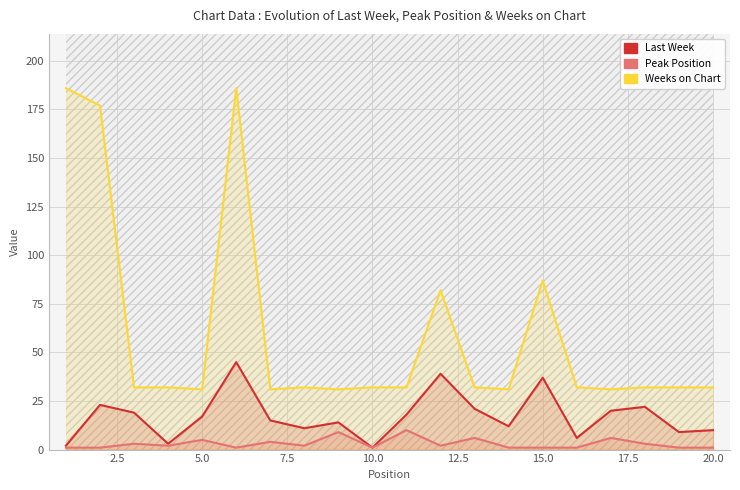

What is the difference between the second highest and minimum values in the Peak Position series?

8